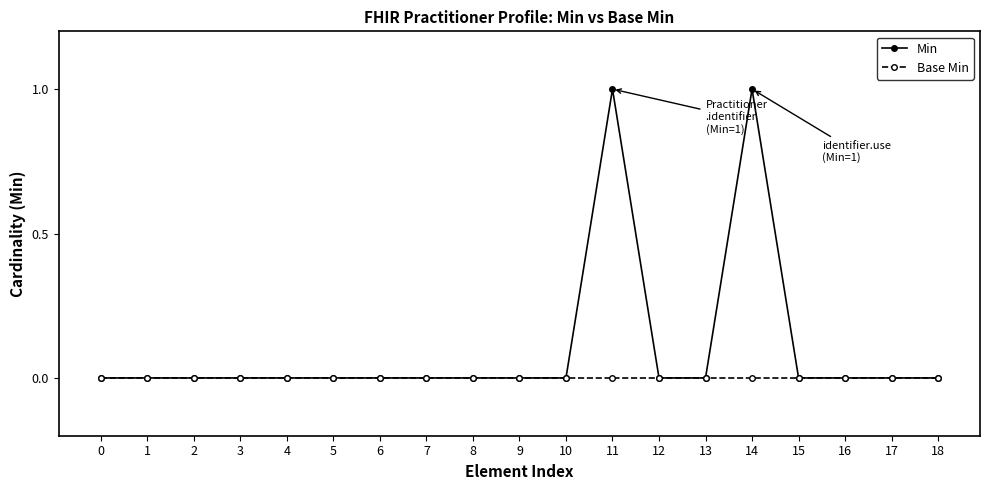

True or false: Min has a value of 0 at 17.

True